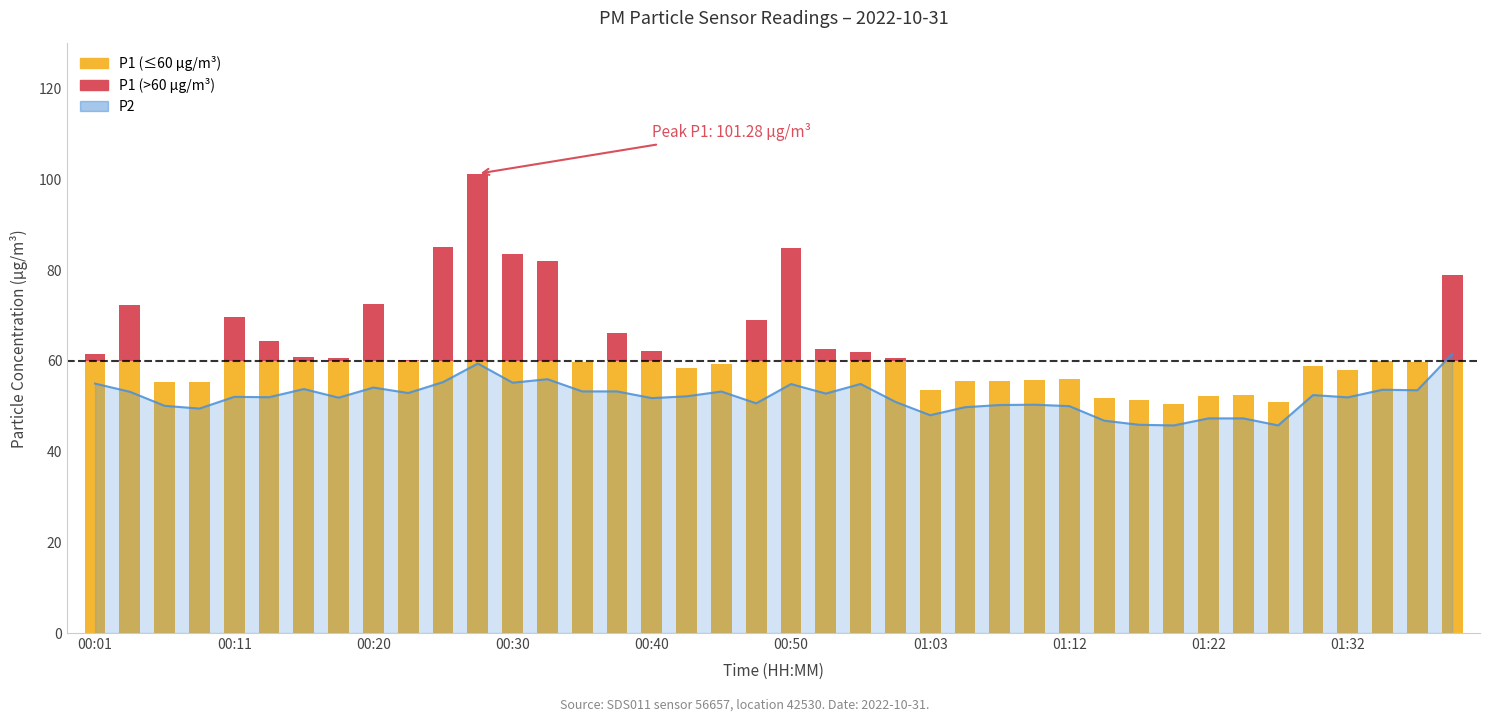

What is the change in value from 22 to 39?

+6.6